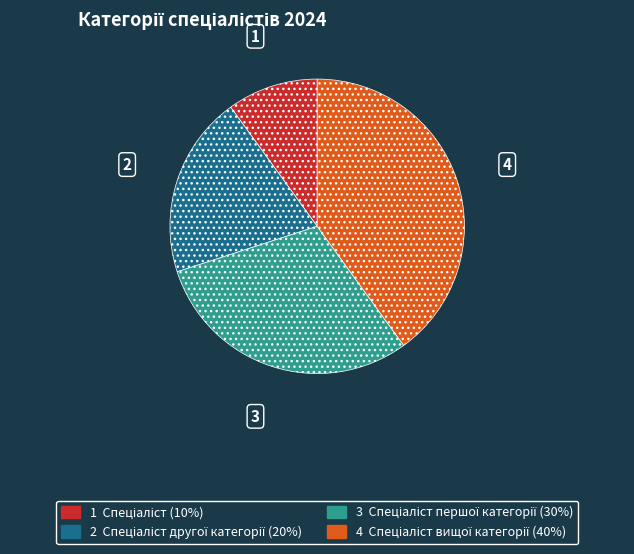

Does any single category account for the majority?

No